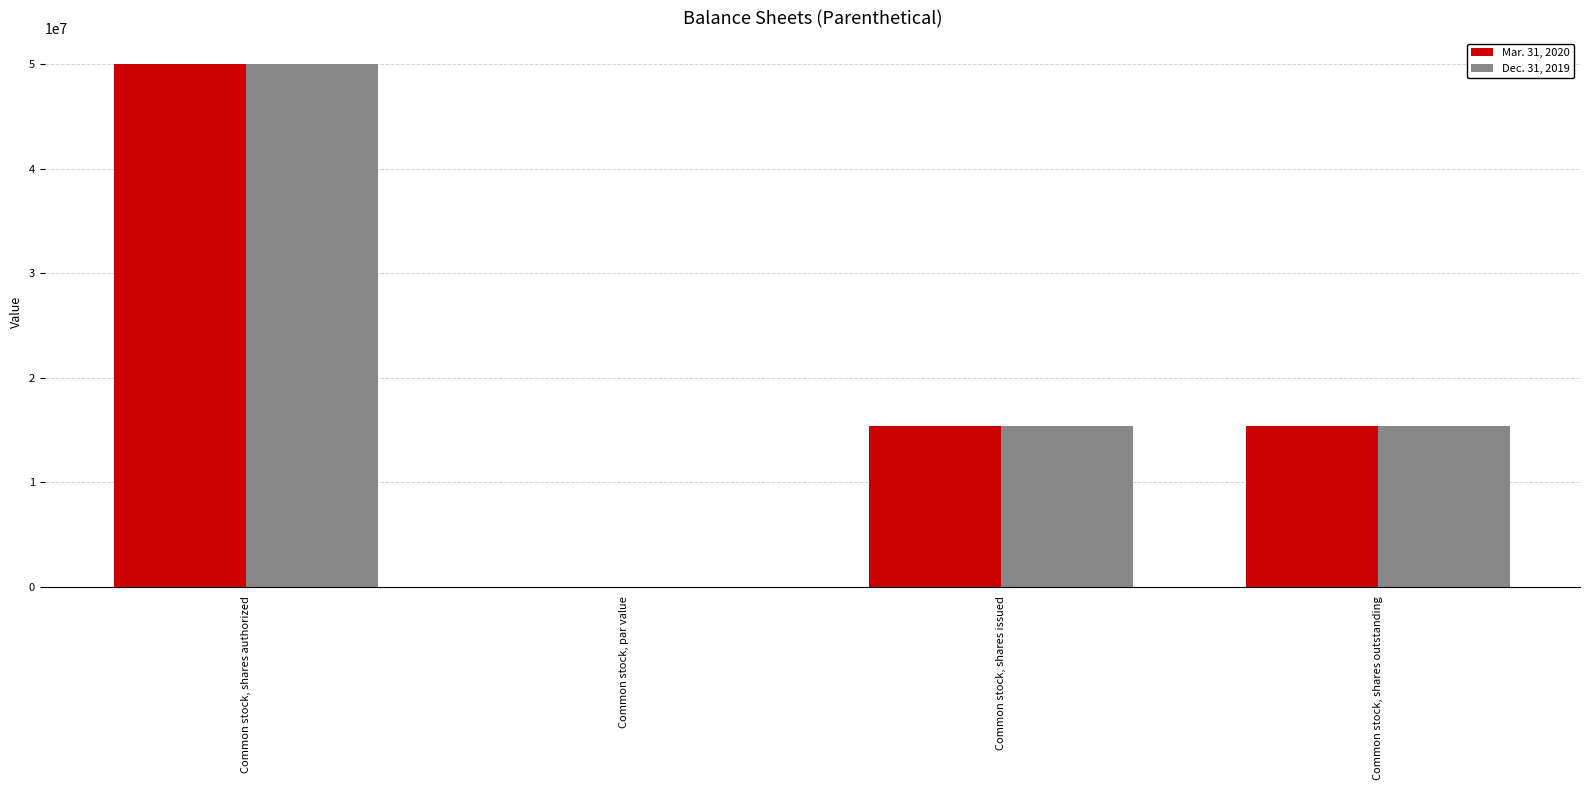

The value of Mar. 31, 2020 at Common stock, shares authorized is 50000000.0. True or false?

True